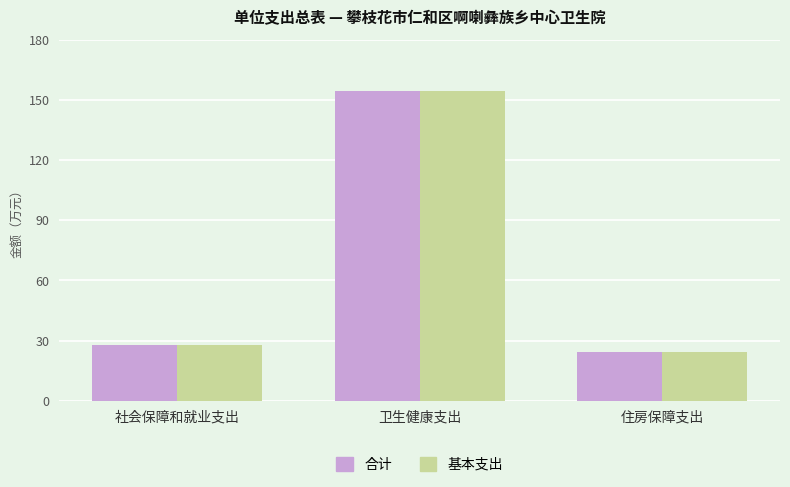

What is the sum of all 基本支出 values?

206.6